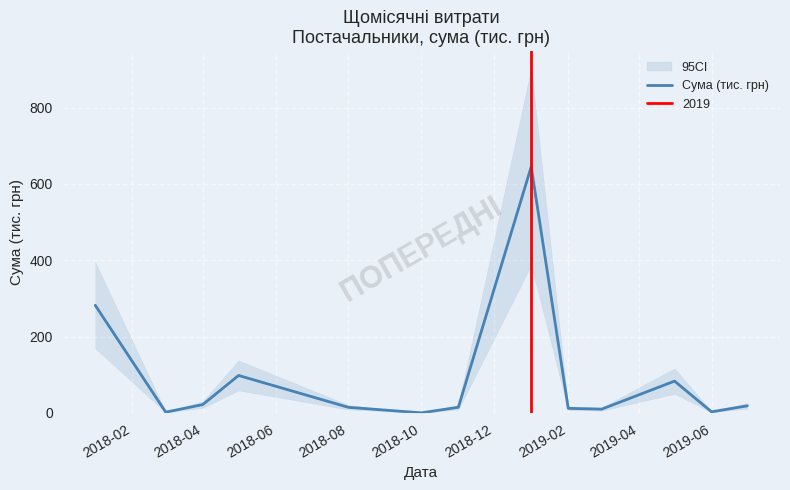

True or false: the data has more than 1 interior local peaks.

True